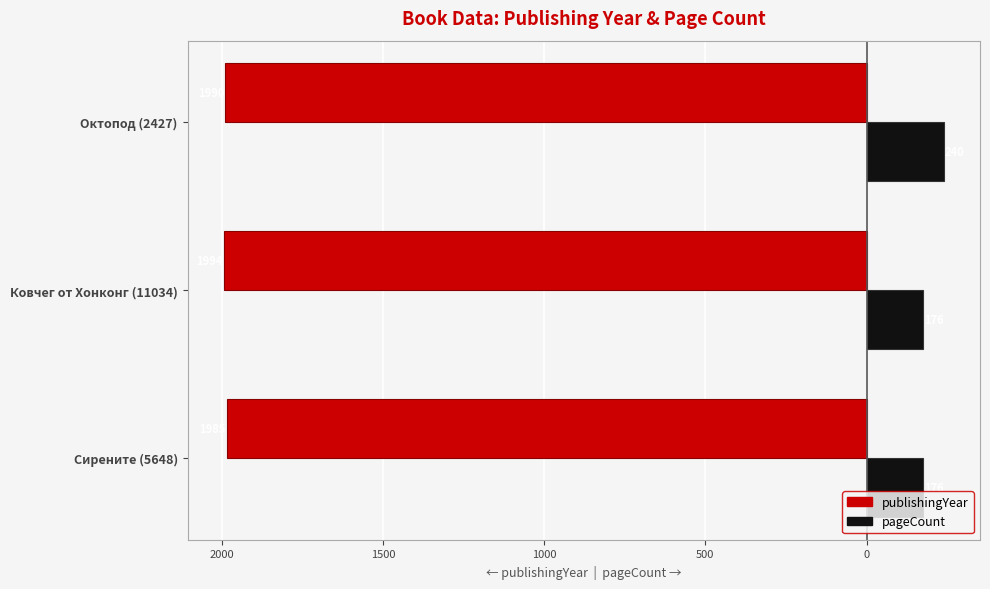

Which series has the widest spread of values?

pageCount